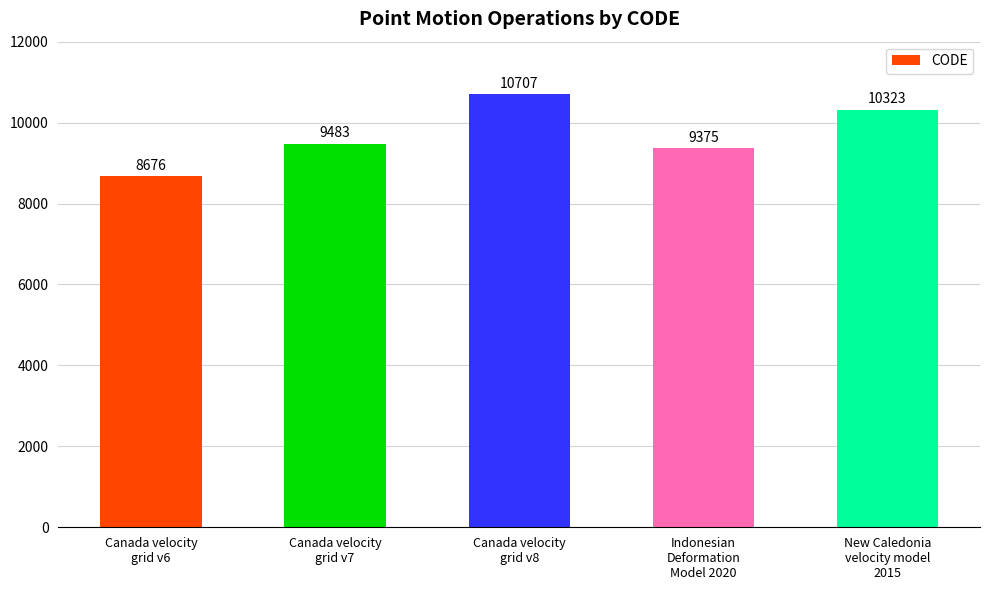

What is the smallest value displayed?

8676